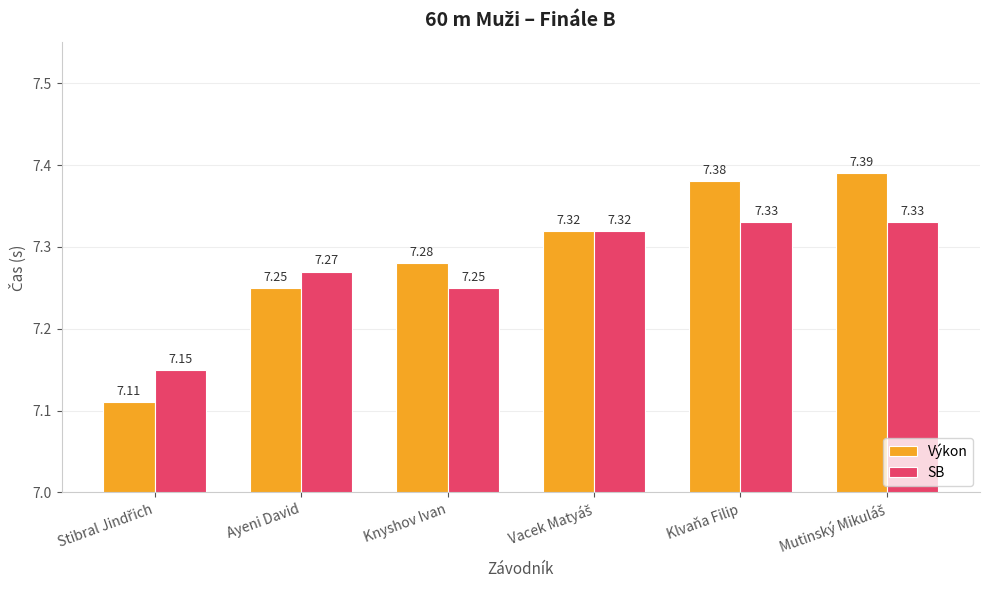

Rank the series at Klvaňa Filip from highest to lowest value.

Výkon, SB